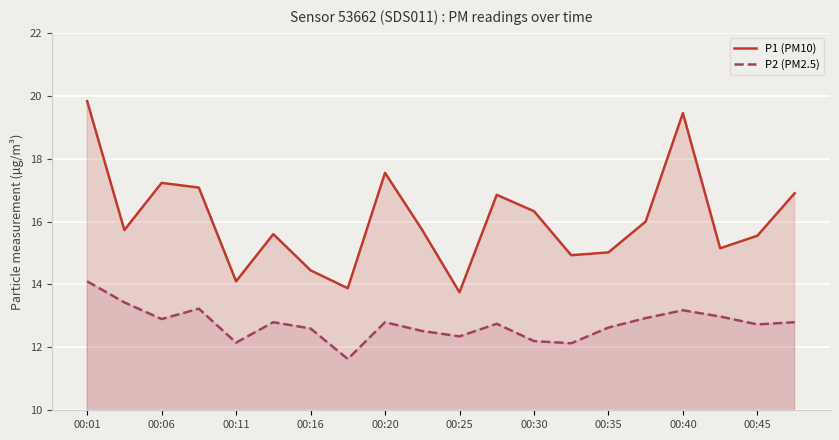

List the series in order of their peak value, highest first.

P1 (PM10), P2 (PM2.5)